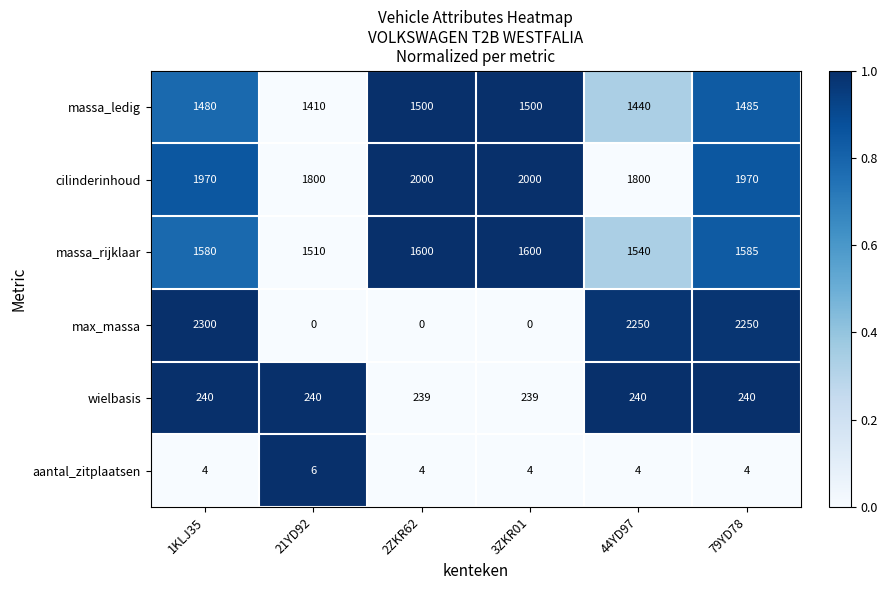

List the series in order of their peak value, lowest first.

aantal_zitplaatsen, wielbasis, massa_ledig, massa_rijklaar, cilinderinhoud, max_massa